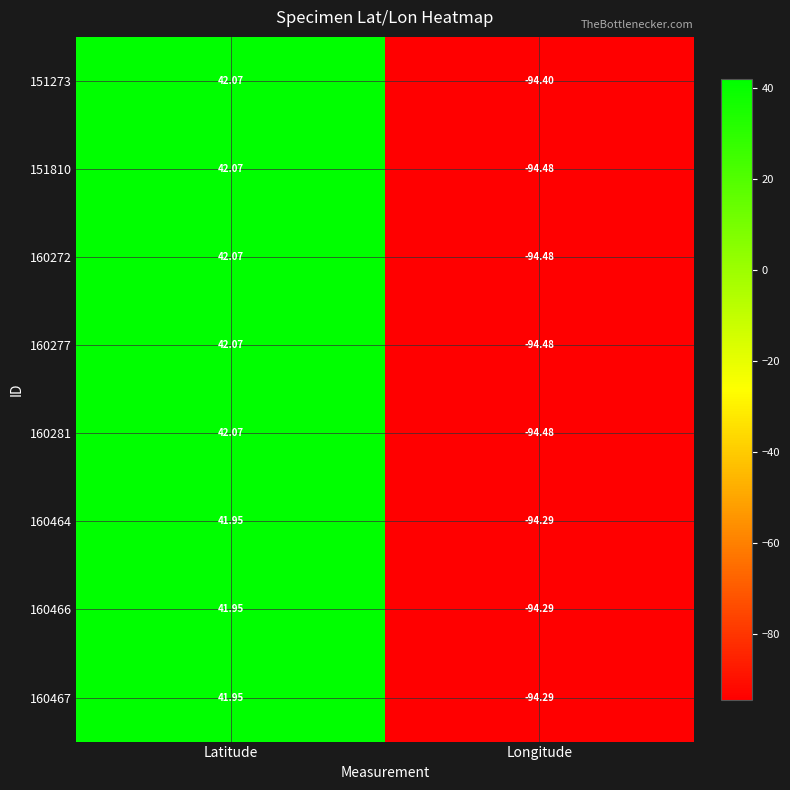

Which category has the lowest value across all series?

Longitude